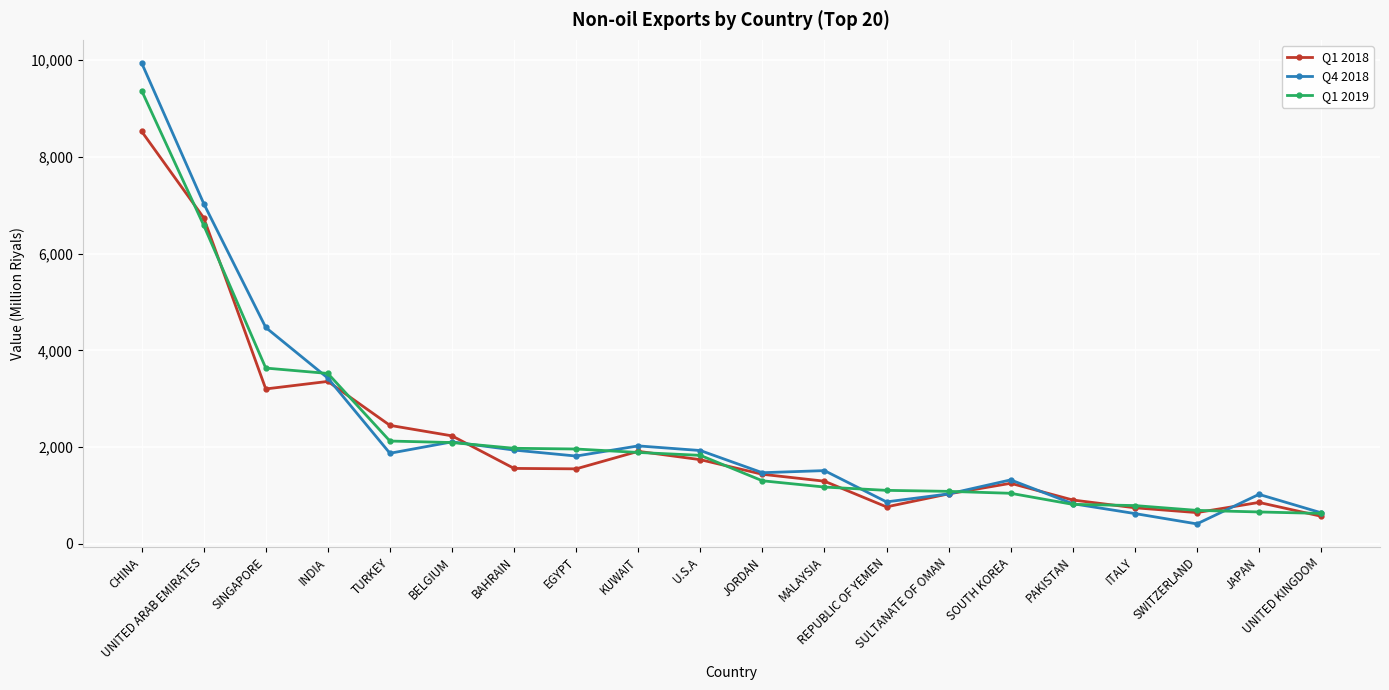

At which category does the chart reach its minimum across all series?

SWITZERLAND